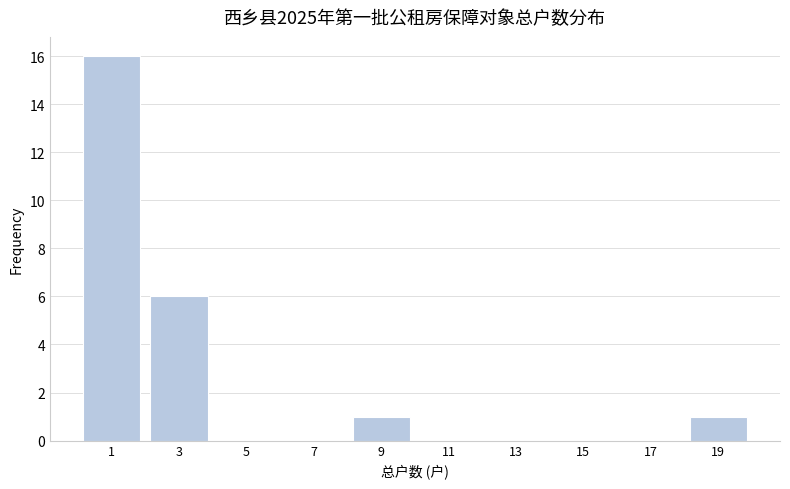

Reading left to right, list every bar in this chart as the range it spans on the x-axis followed by its height. The values are not printed on the chart, so give them approximately, as read against the axis.

0 to 2: 16
2 to 4: 6
4 to 6: 0
6 to 8: 0
8 to 10: 1
10 to 12: 0
12 to 14: 0
14 to 16: 0
16 to 18: 0
18 to 20: 1